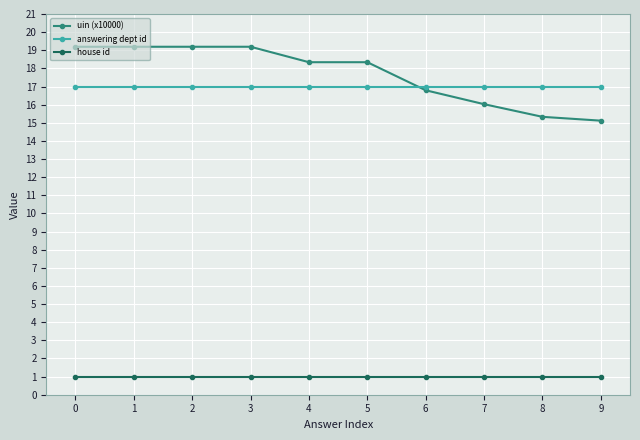

Which series changed the most between 0 and 8?

uin (x10000)